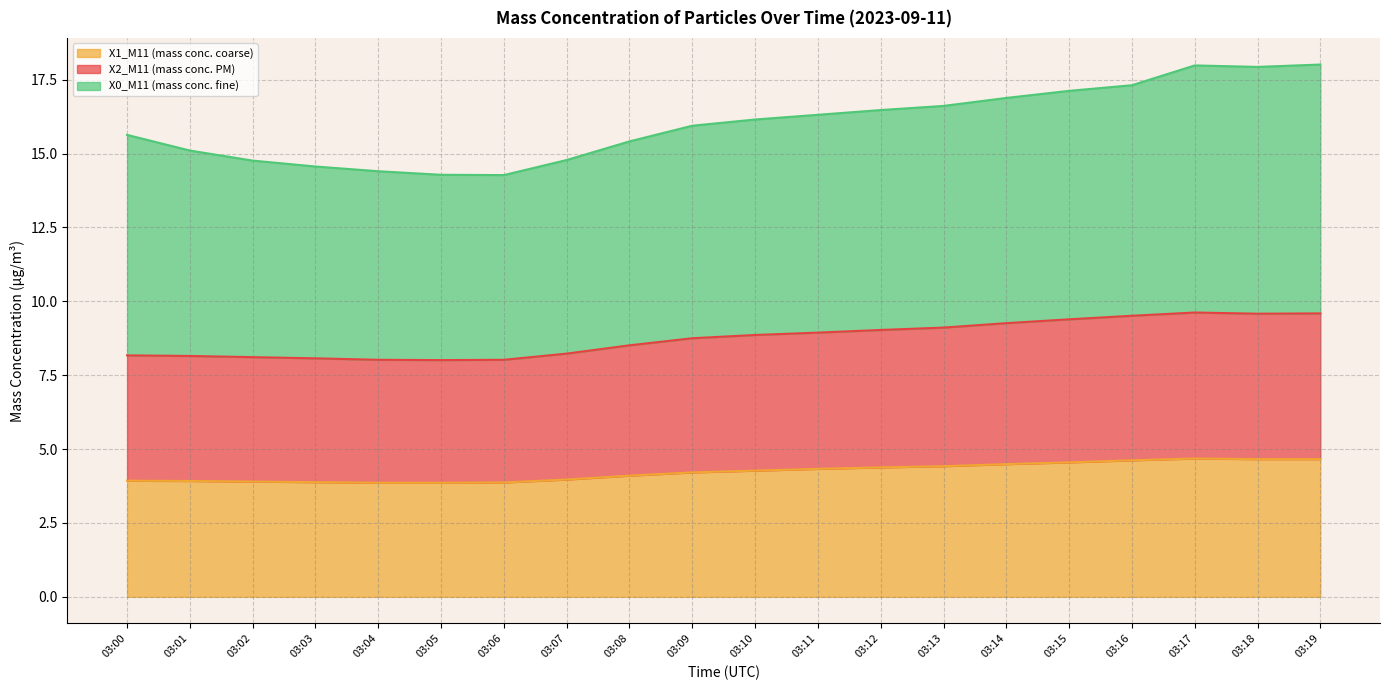

What is the total value across all series at 03:02?

14.8